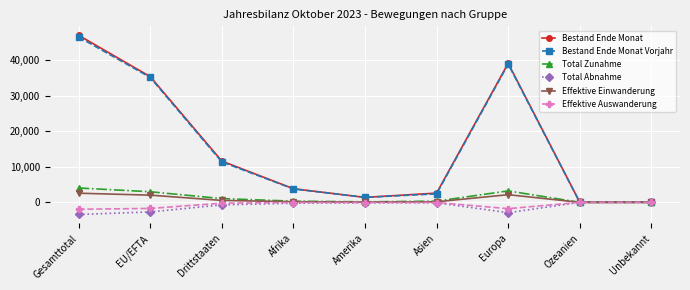

What is the total value across all series at Amerika?

2815